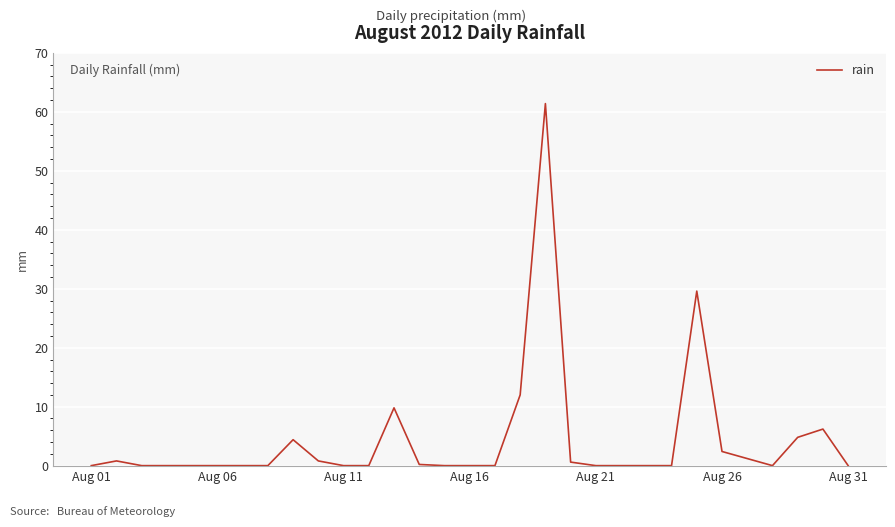

What is the maximum value shown in the chart?

61.4